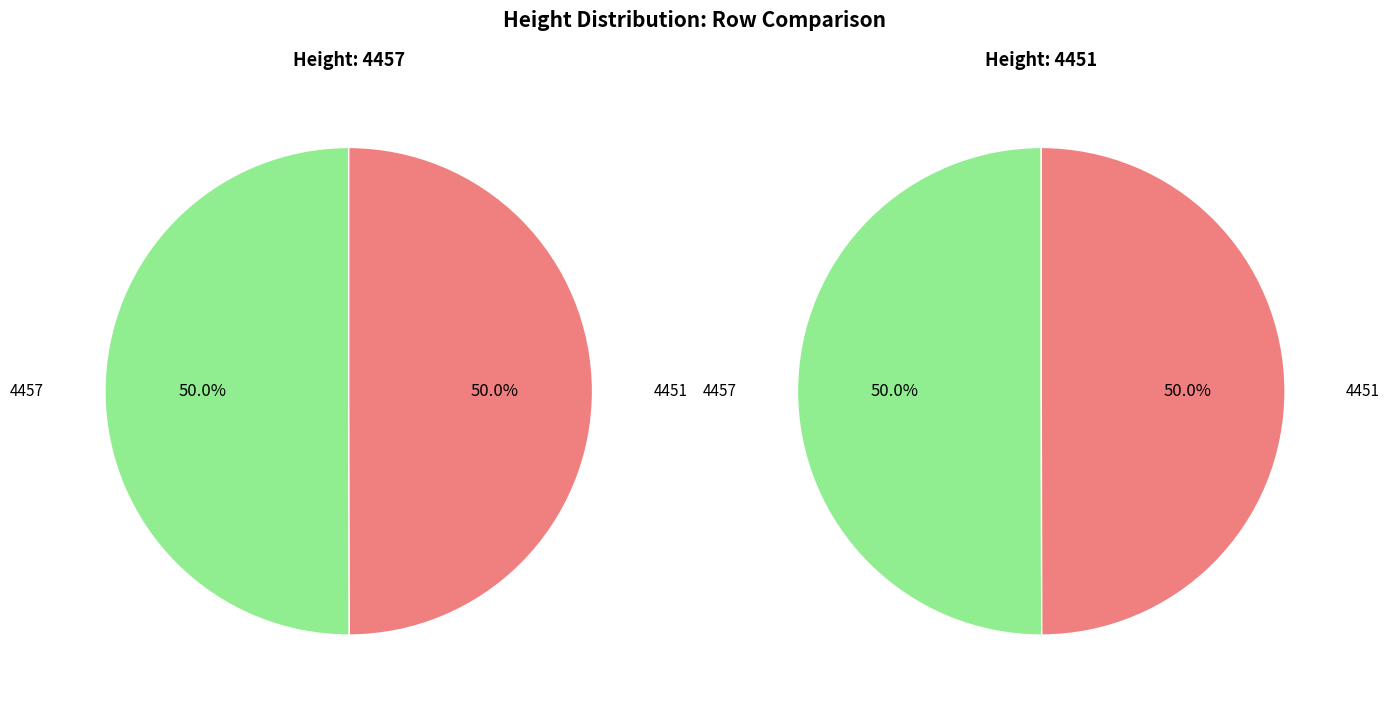

What is the total percentage of 4451 and 4457?

100.0%